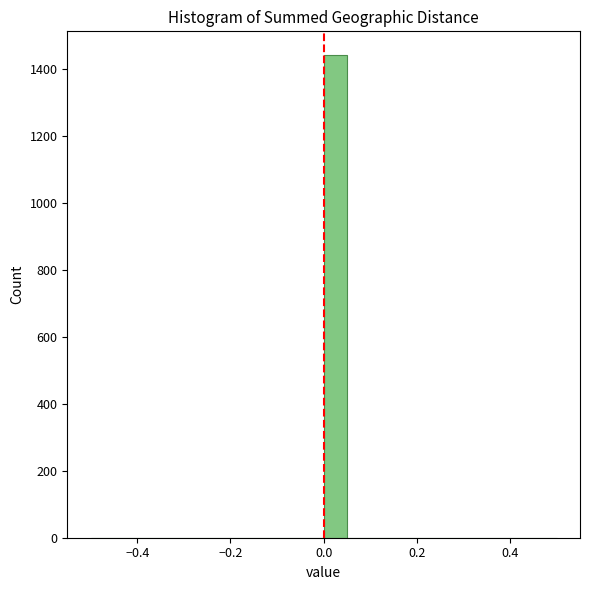

Read against the x-axis, roughly where is the centre of the tallest bar?

0.02